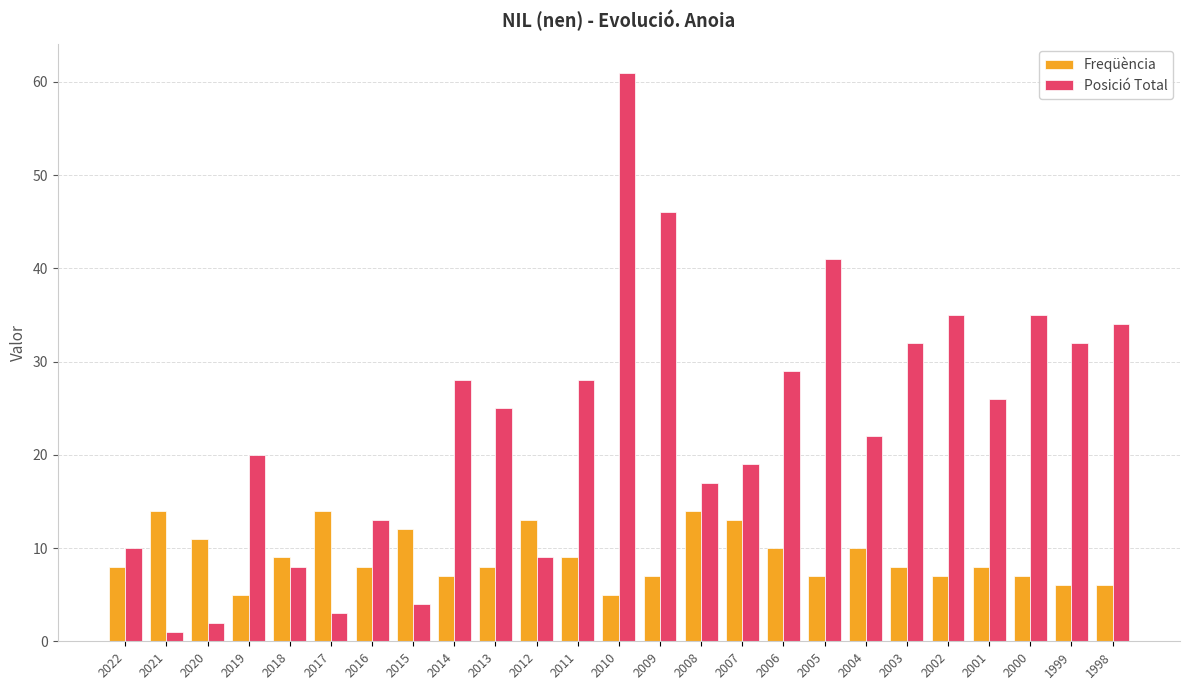

True or false: Posició Total has a value of 29 at 2007.

False